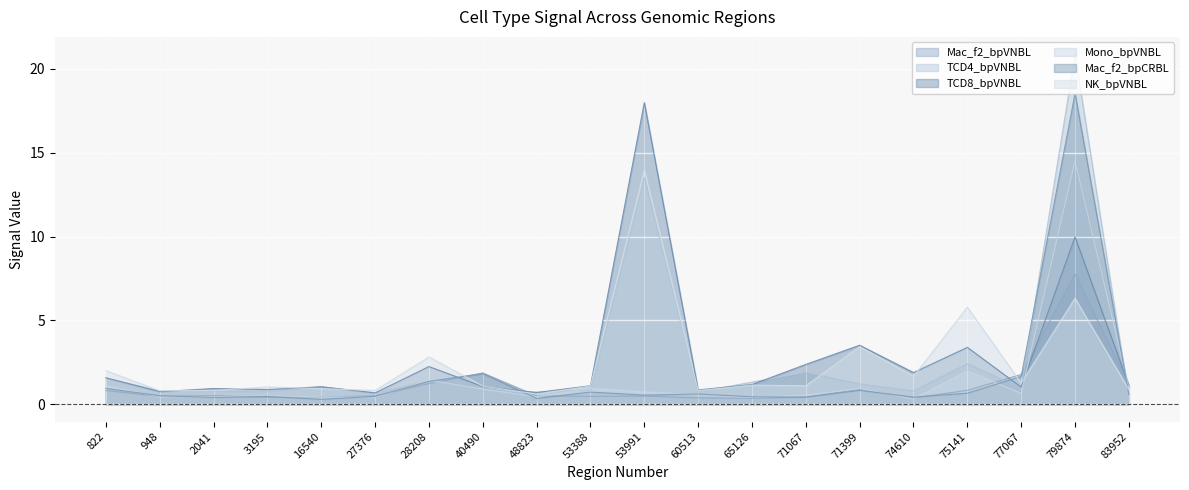

What is the value of the TCD8_bpVNBL point at the 17th from the left?

3.4